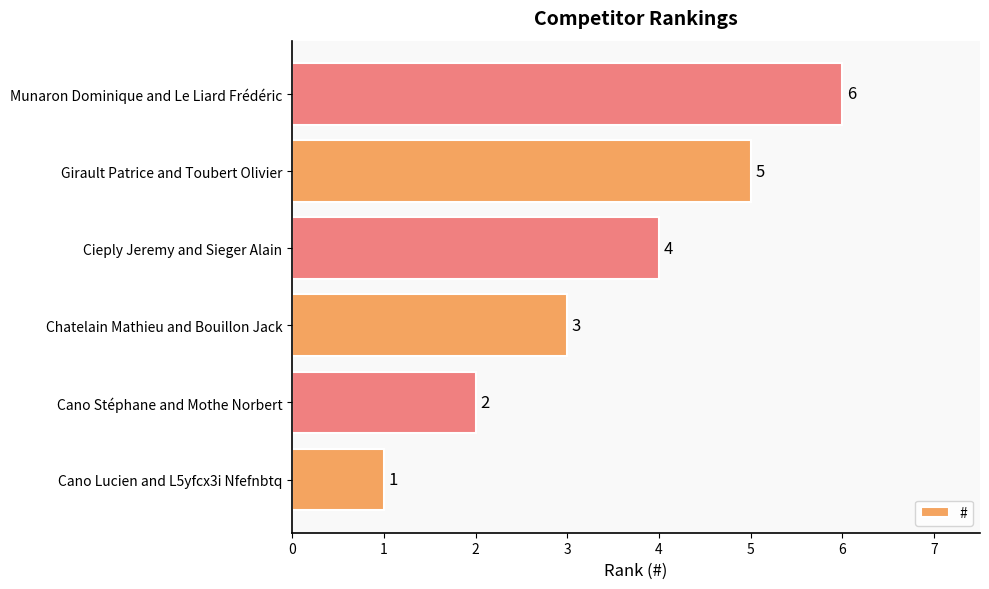

True or false: the data shows 5 at Girault Patrice and Toubert Olivier.

True